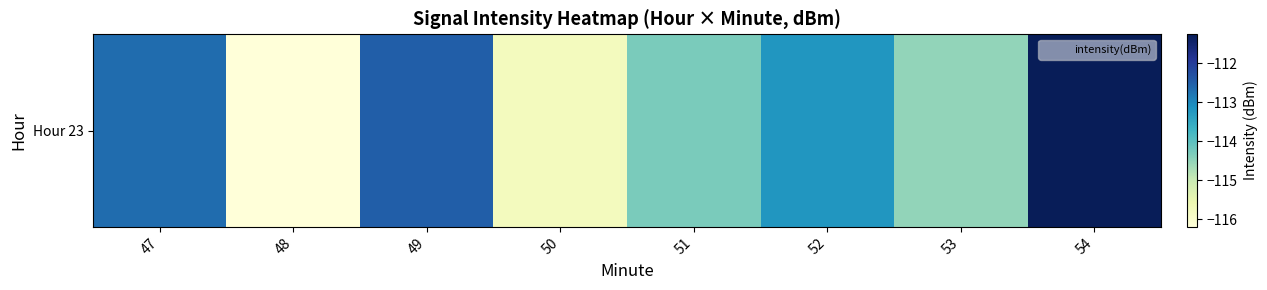

True or false: the data shows -114.5 at 53.

True